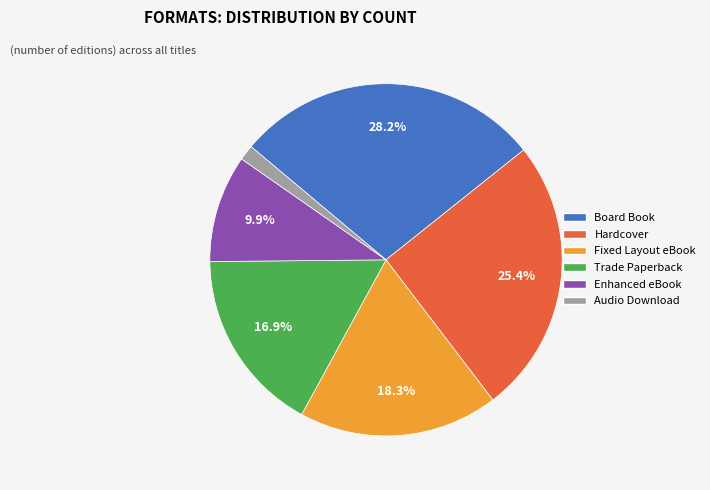

What percentage is NOT represented by Enhanced eBook?

90.1%